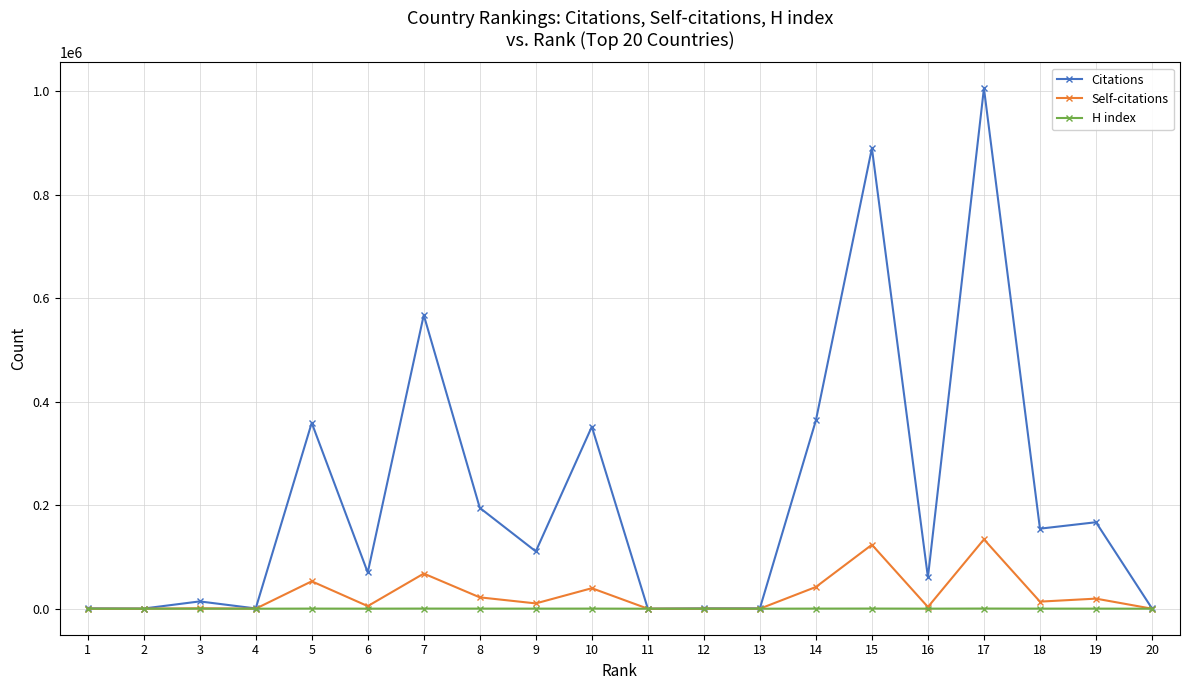

What is the maximum value shown in the chart?

1006084